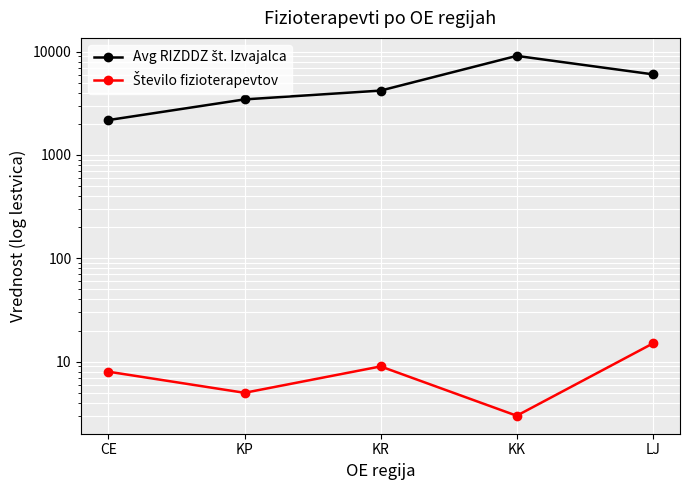

Is it true that Število fizioterapevtov equals 3 at KP?

False